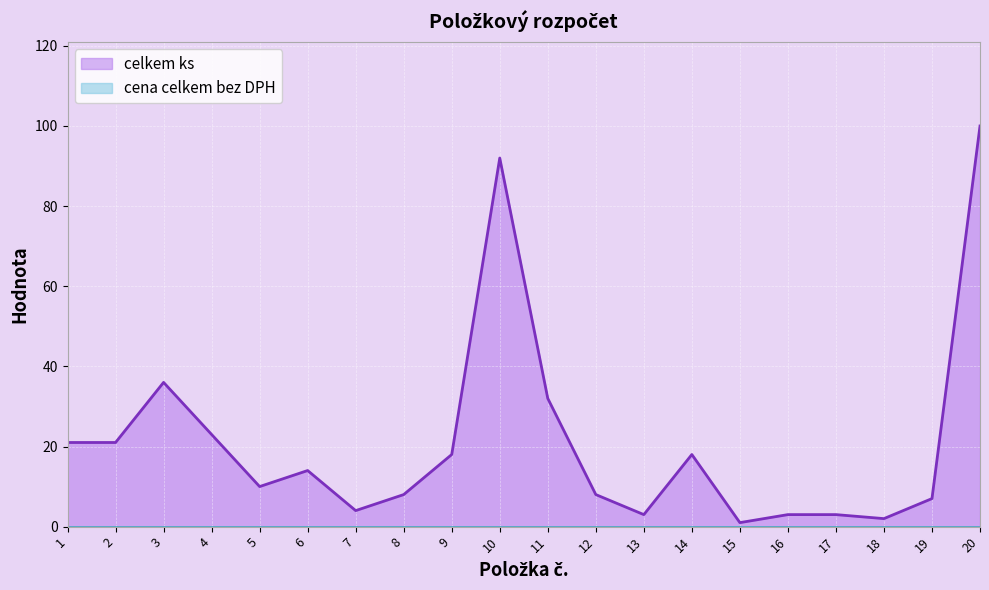

Which category has the lowest value across all series?

15